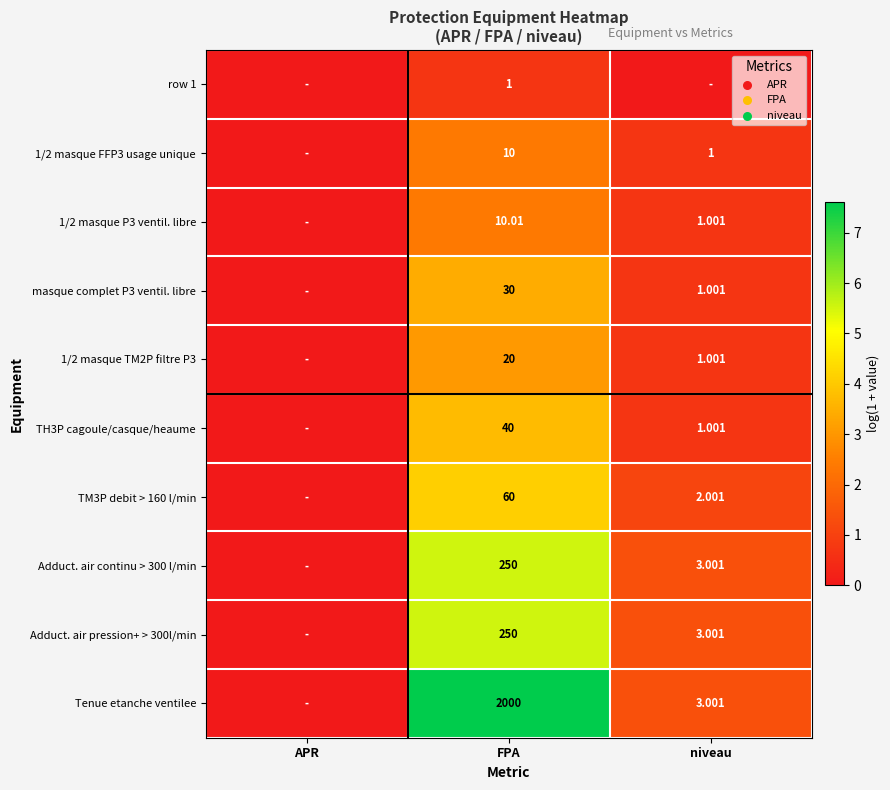

Is the value of Adduct. air pression+ > 300l/min at niveau greater than the value of 1/2 masque TM2P filtre P3 at FPA?

No